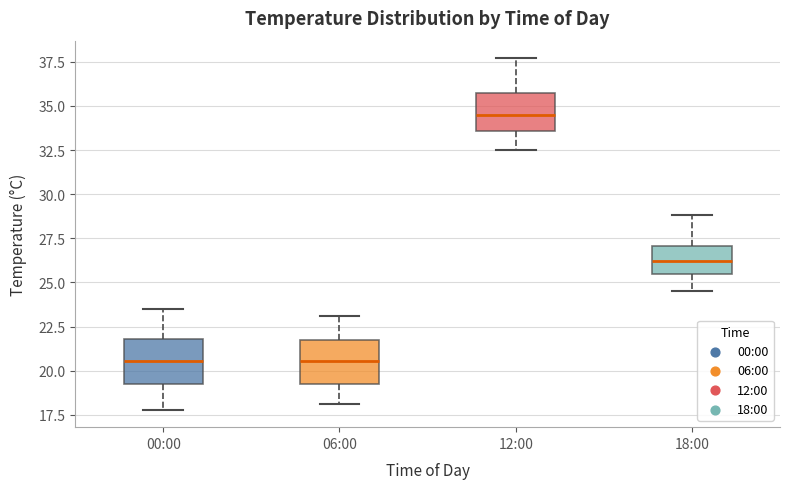

Where is the upper edge of the box for 18:00 on the y-axis? The values are not printed on the chart, so give them approximately, as read against the axis.

27.0